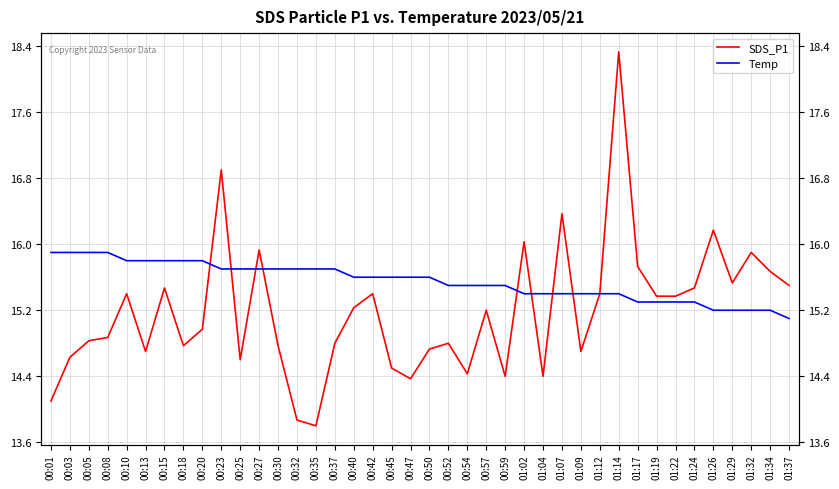

At how many categories does at least one series exceed 17?

1